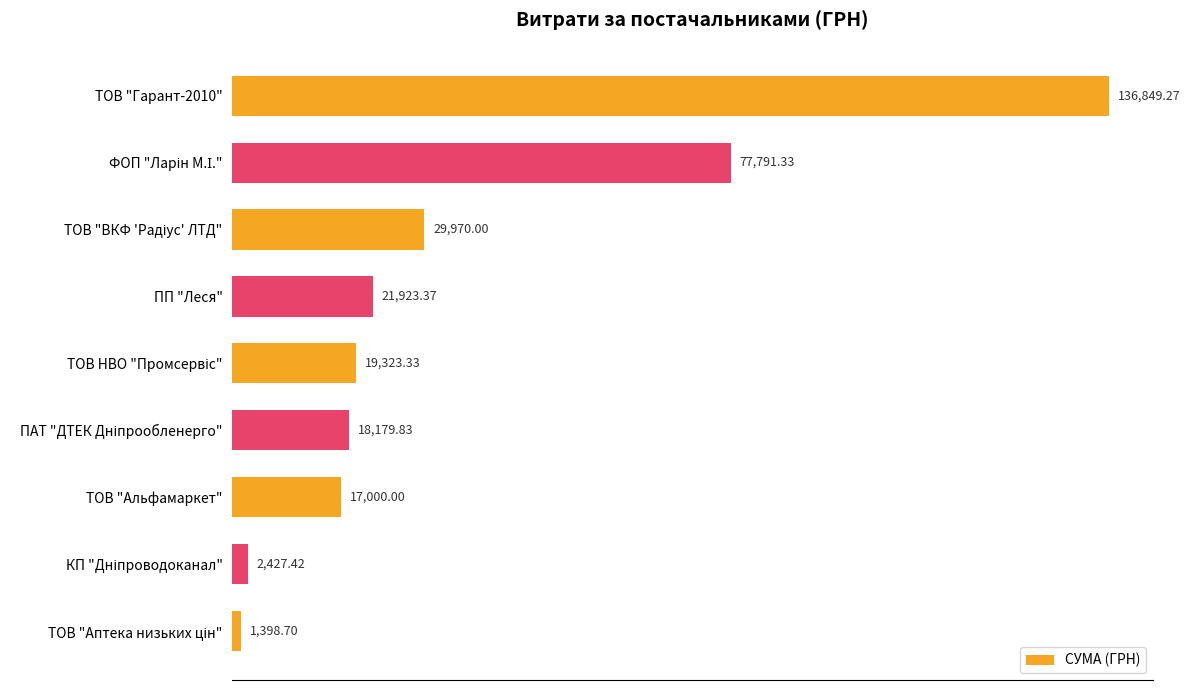

What is the average value?

36095.9